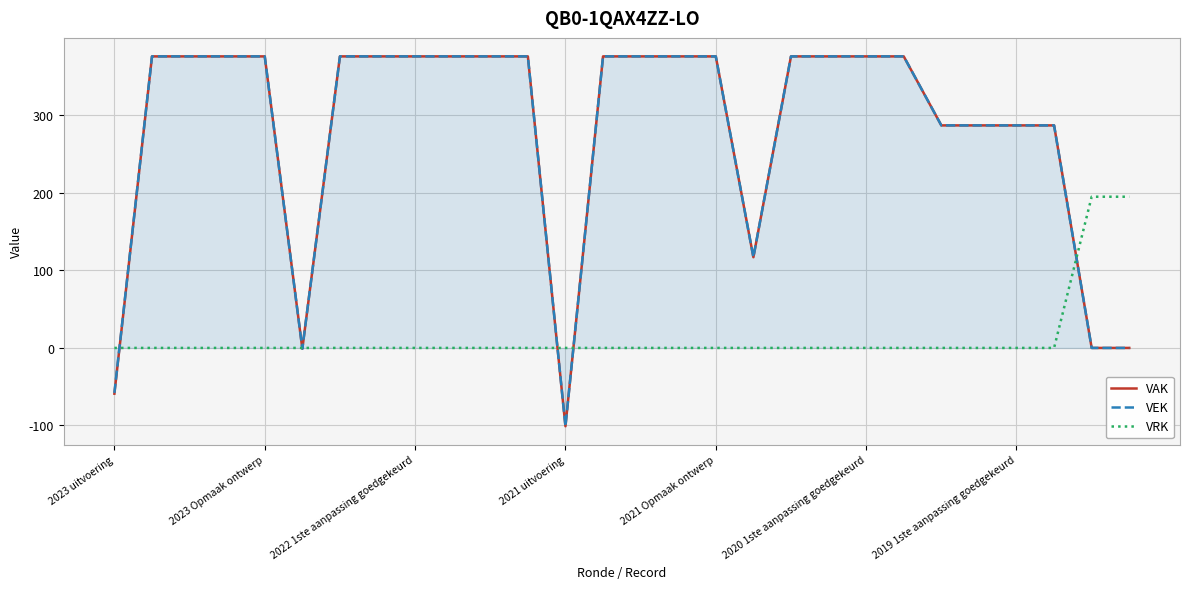

What is the highest value of the VEK series?

376